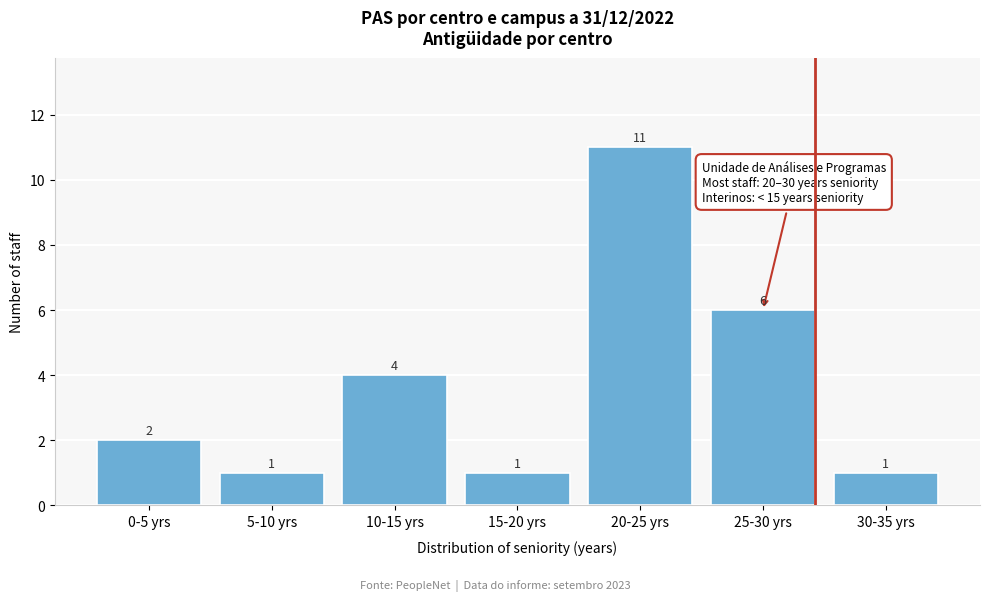

Reading left to right, list all the values displayed in this chart.

2	1	4	1	11	6	1